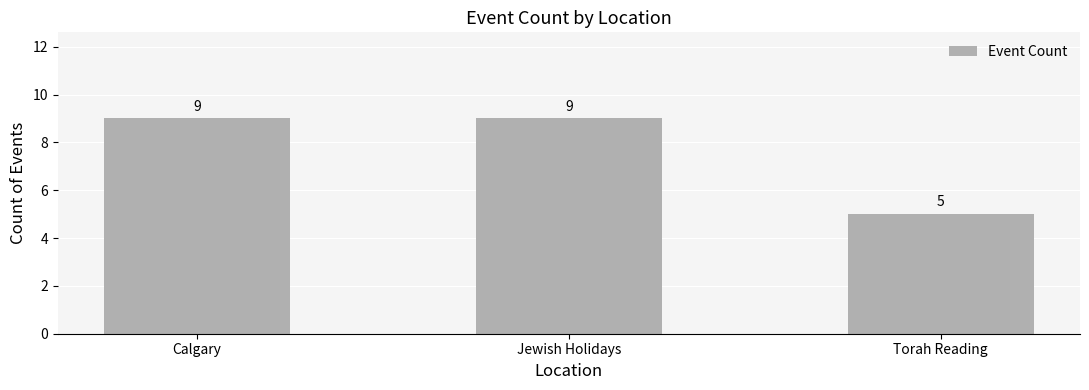

What is the average value?

8